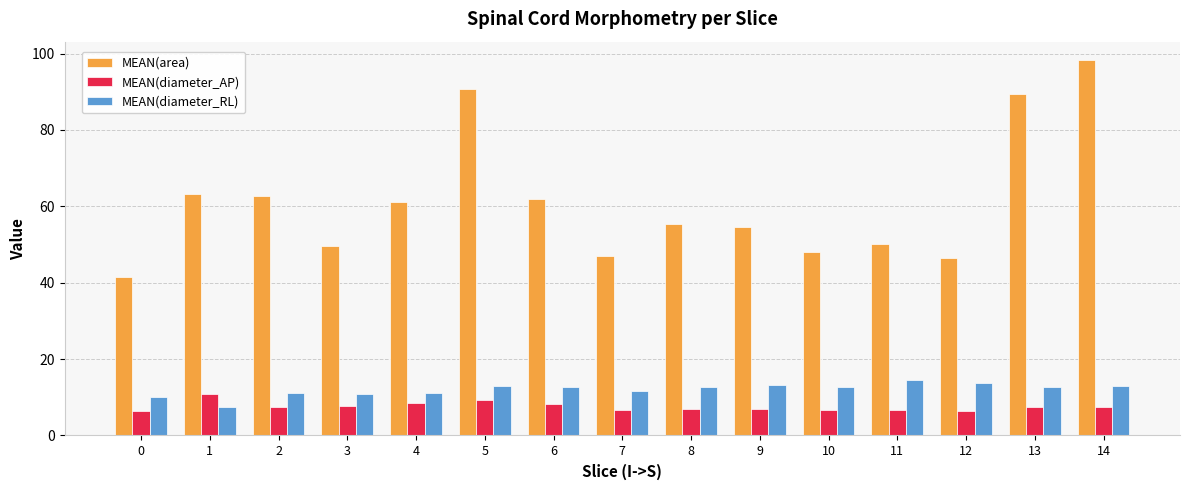

What is the value of the MEAN(diameter_RL) bar at the 4th from the left?

10.9